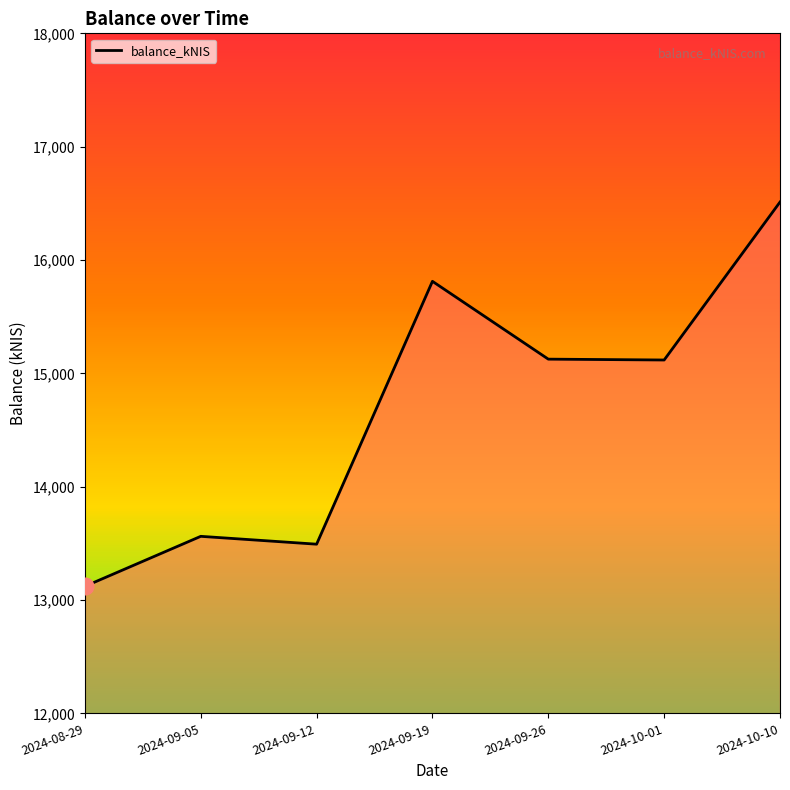

What position from the left is 2024-09-12?

3